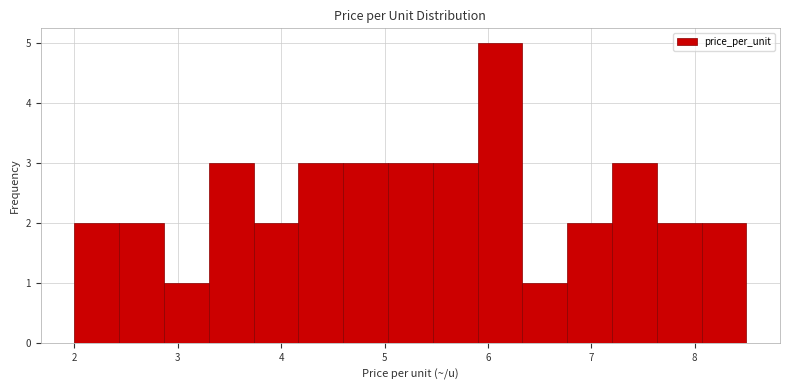

Reading left to right, transcribe this chart: for each bar, give the range it covers on the x-axis and its height. Neither the bar edges nor the heights are printed on the chart, so give them approximately, as read against the axes.

2.0 to 2.4: 2
2.4 to 2.9: 2
2.9 to 3.3: 1
3.3 to 3.7: 3
3.7 to 4.2: 2
4.2 to 4.6: 3
4.6 to 5.0: 3
5.0 to 5.5: 3
5.5 to 5.9: 3
5.9 to 6.3: 5
6.3 to 6.8: 1
6.8 to 7.2: 2
7.2 to 7.6: 3
7.6 to 8.1: 2
8.1 to 8.5: 2